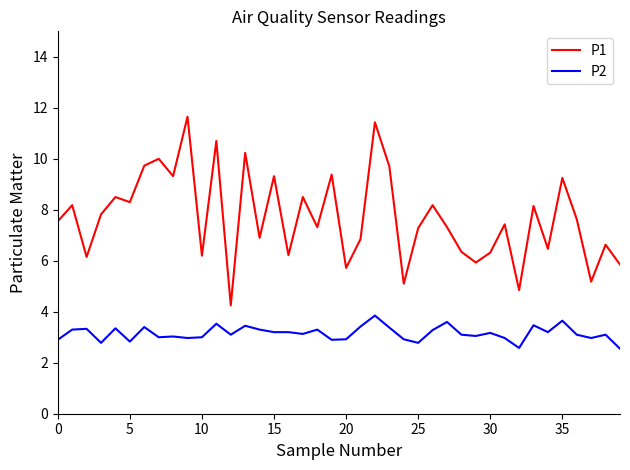

What is the greatest value displayed?

11.7